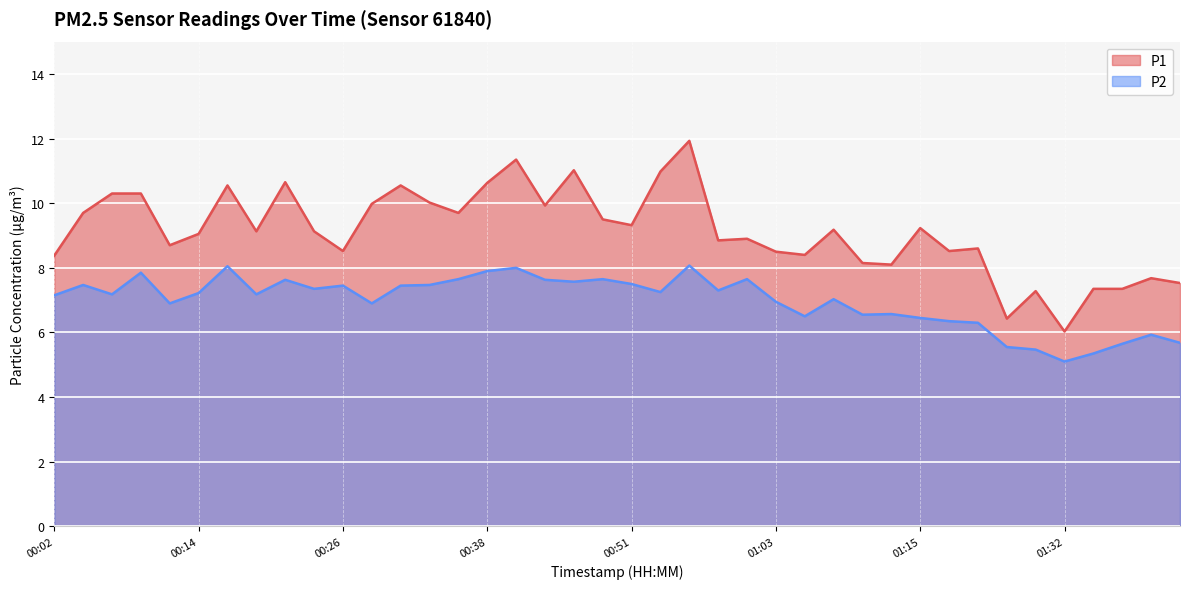

True or false: P1 and P2 intersect in this chart.

False